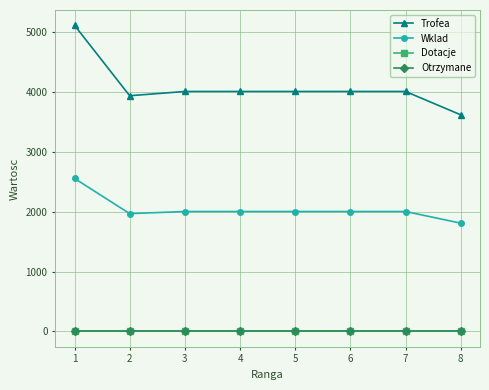

True or false: Wklad and Trofea intersect in this chart.

False